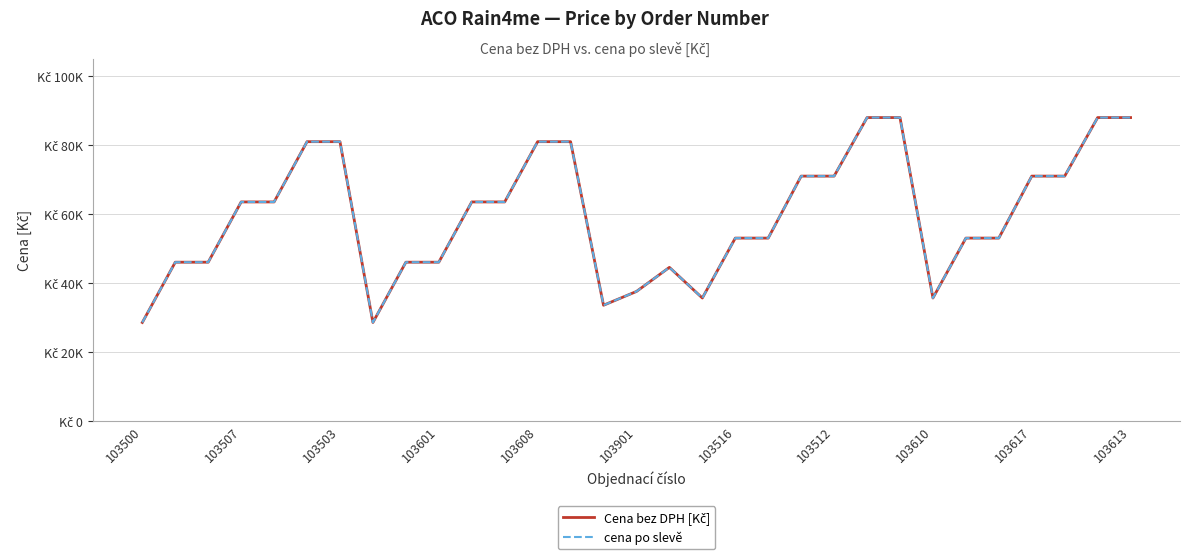

Does the chart display data point markers on the line(s)?

No